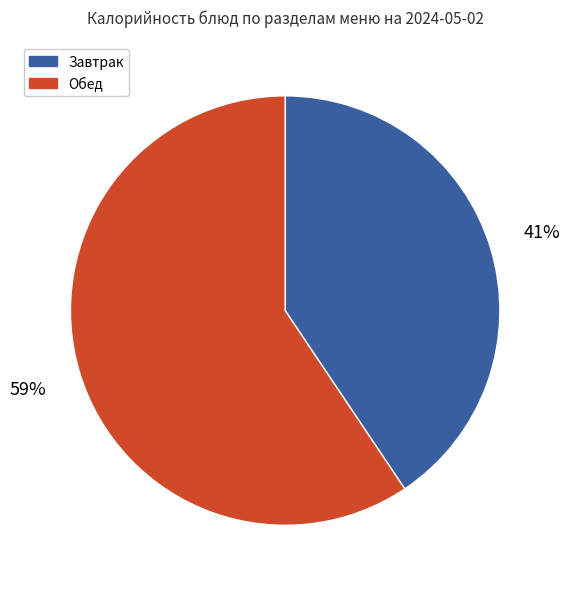

To the nearest percent, what is the average slice percentage?

50%